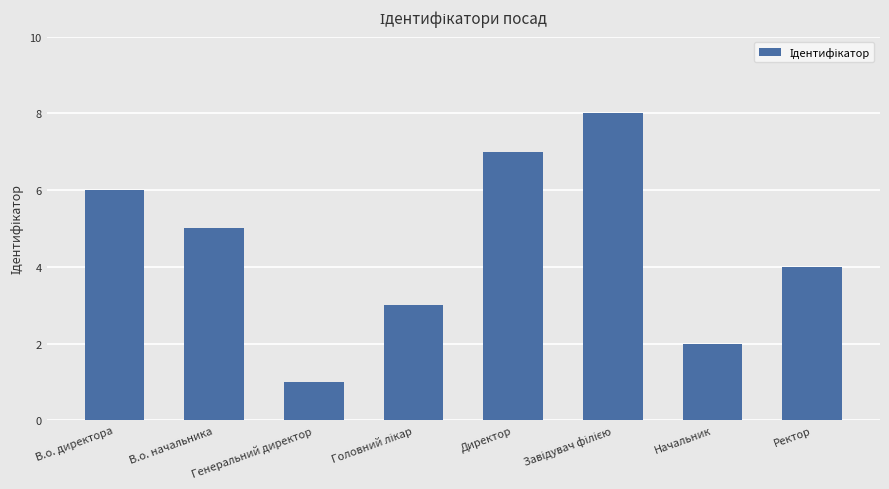

What is the difference between the values at Ректор and В.о. директора?

2